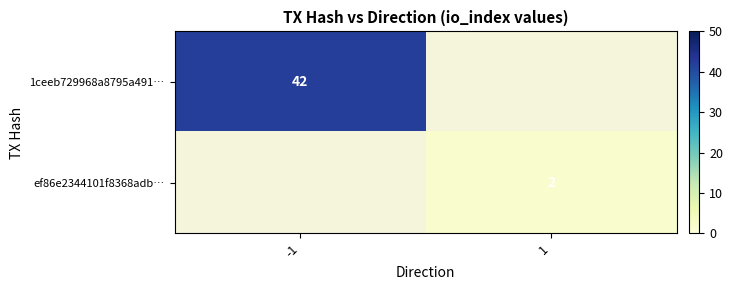

The 1ceeb729968a8795a491… series shows 76 at -1. True or false?

False